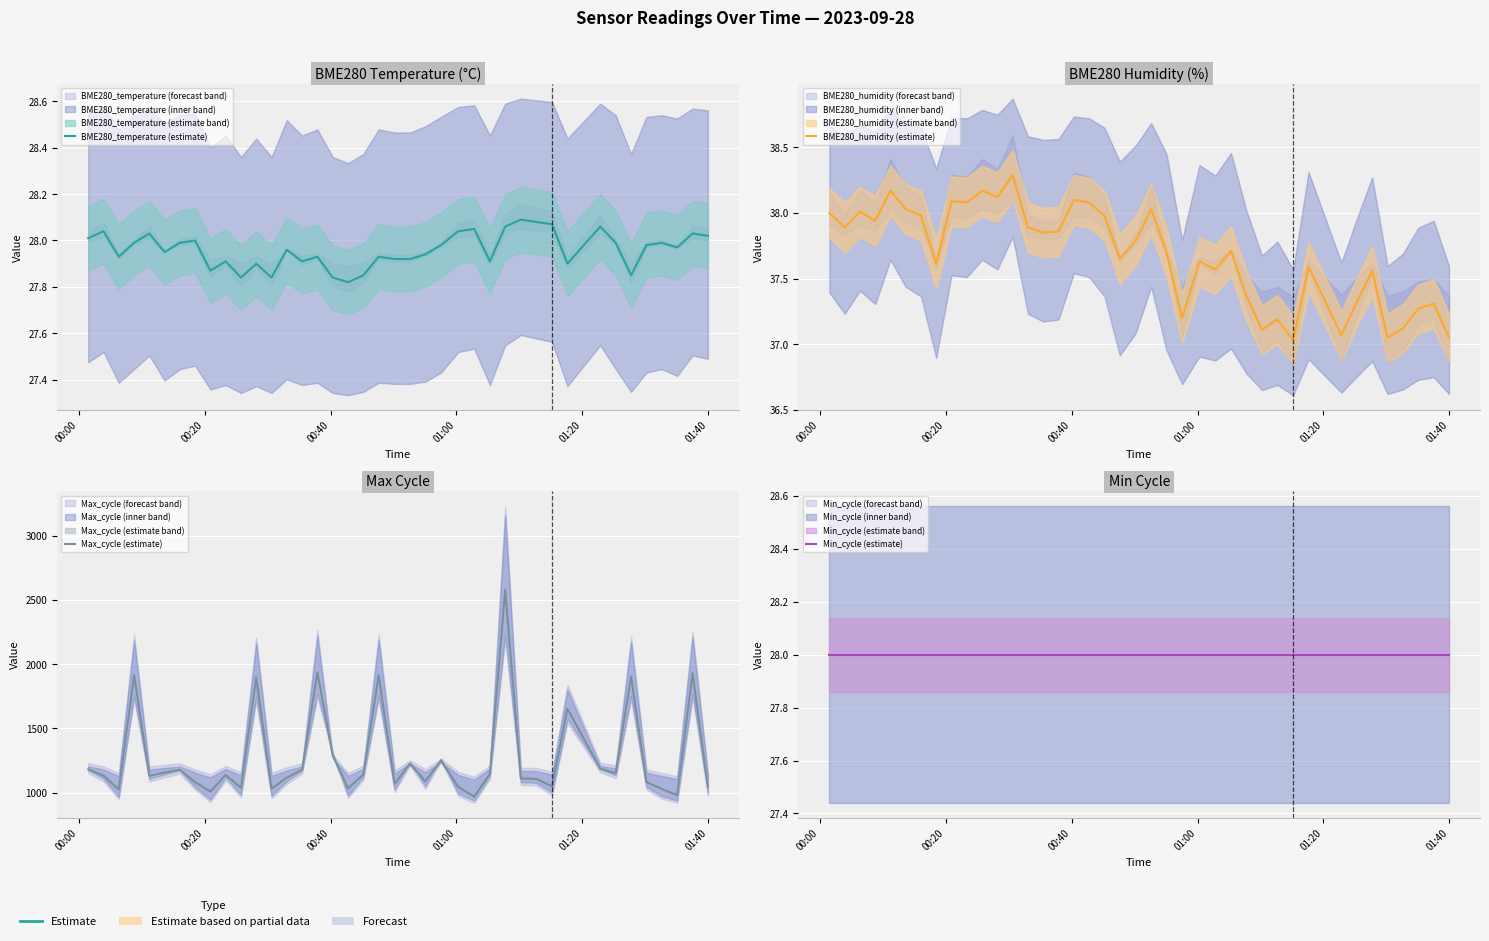

True or false: BME280_humidity (estimate) has a value of 56.1 at 23.

False